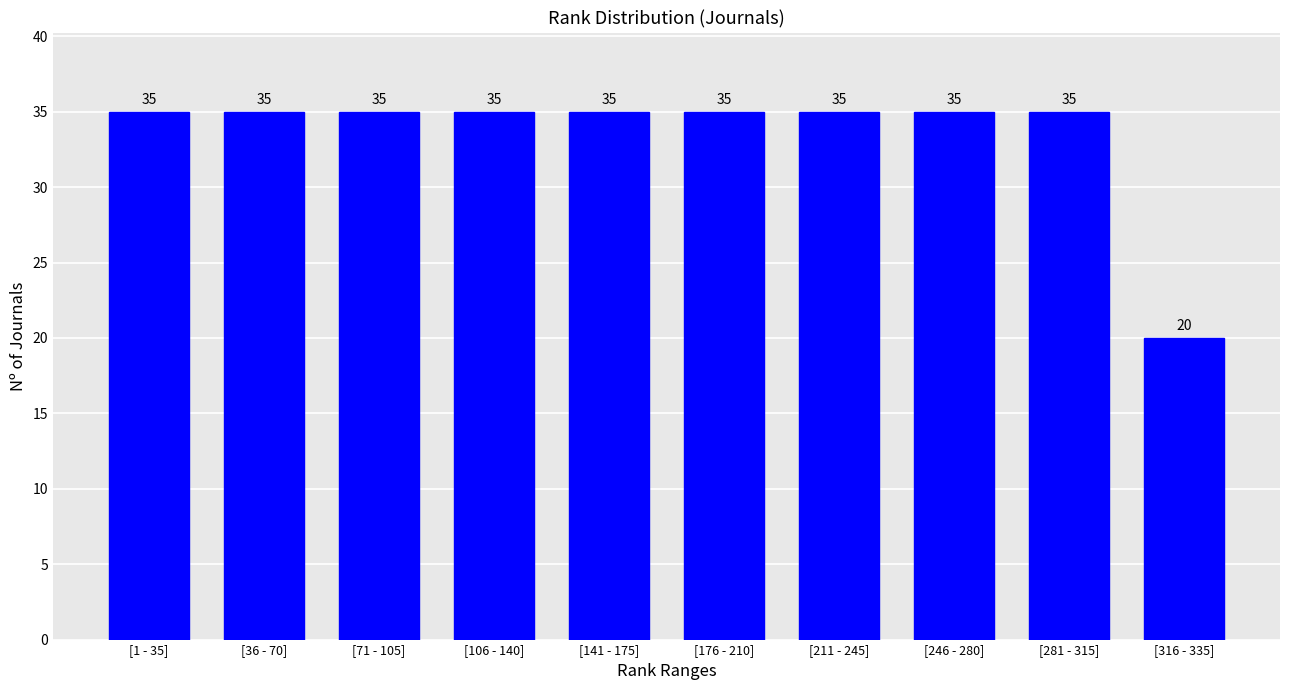

Reading right to left, extract all data points from this chart.

20	35	35	35	35	35	35	35	35	35